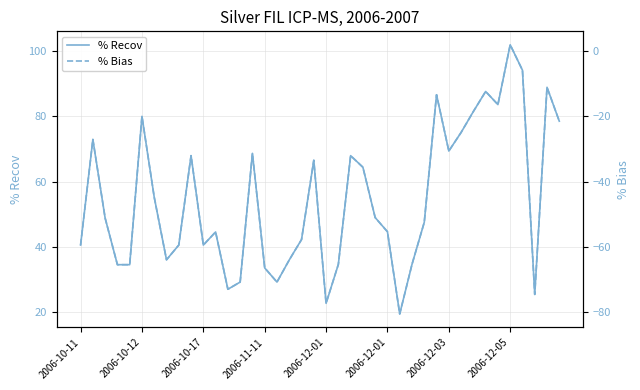

How many categories are shown in the chart?

40